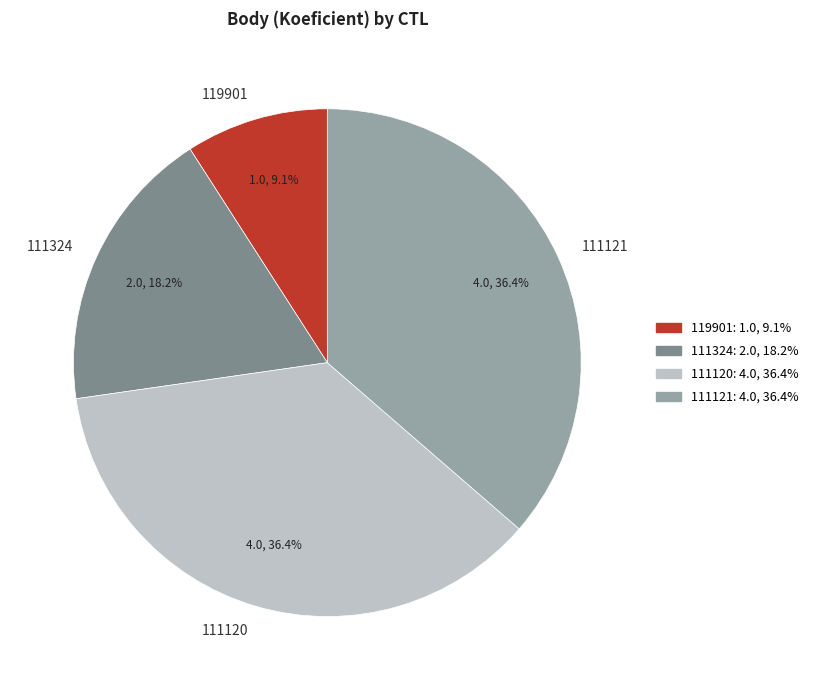

To the nearest percent, what is the combined percentage of 119901 and 111120?

45%